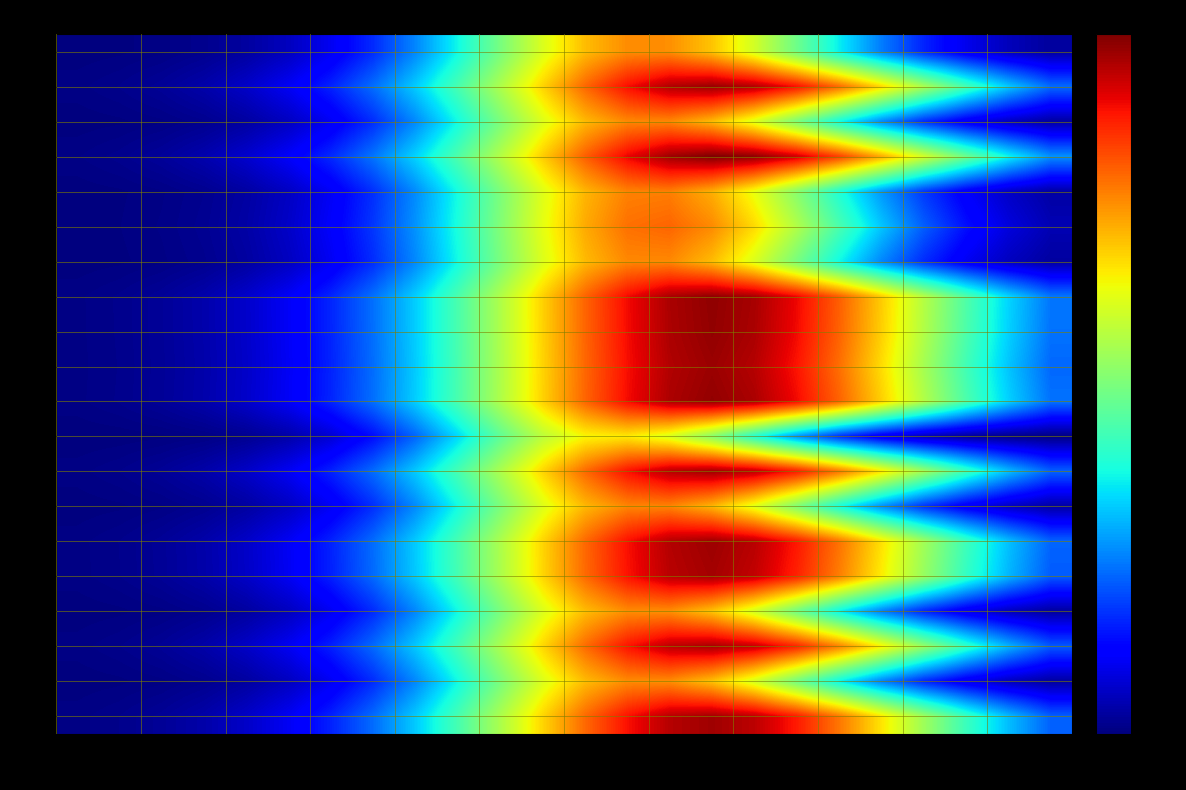

At how many categories does at least one series exceed 720?

7